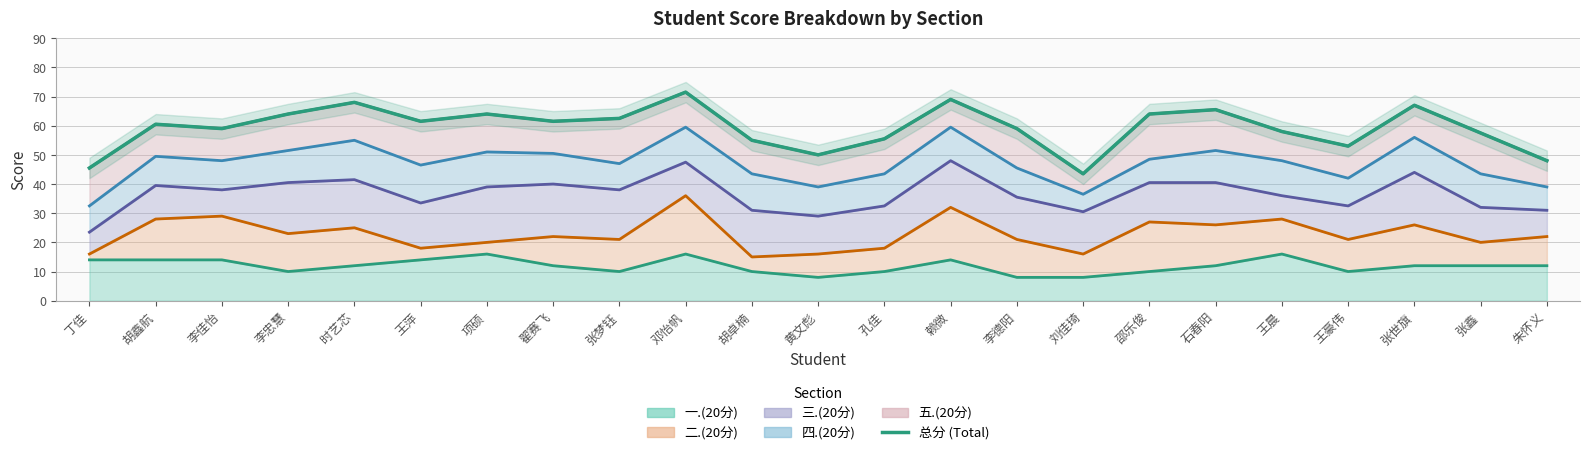

Which label corresponds to the smallest value in the chart?

刘佳琦